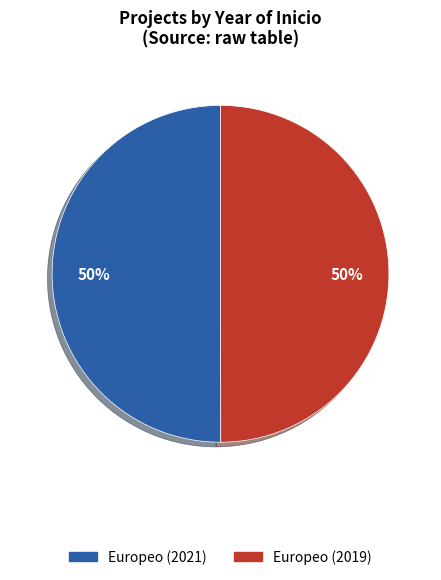

Is the sum of Europeo (2021) and Europeo (2019) greater than half?

Yes